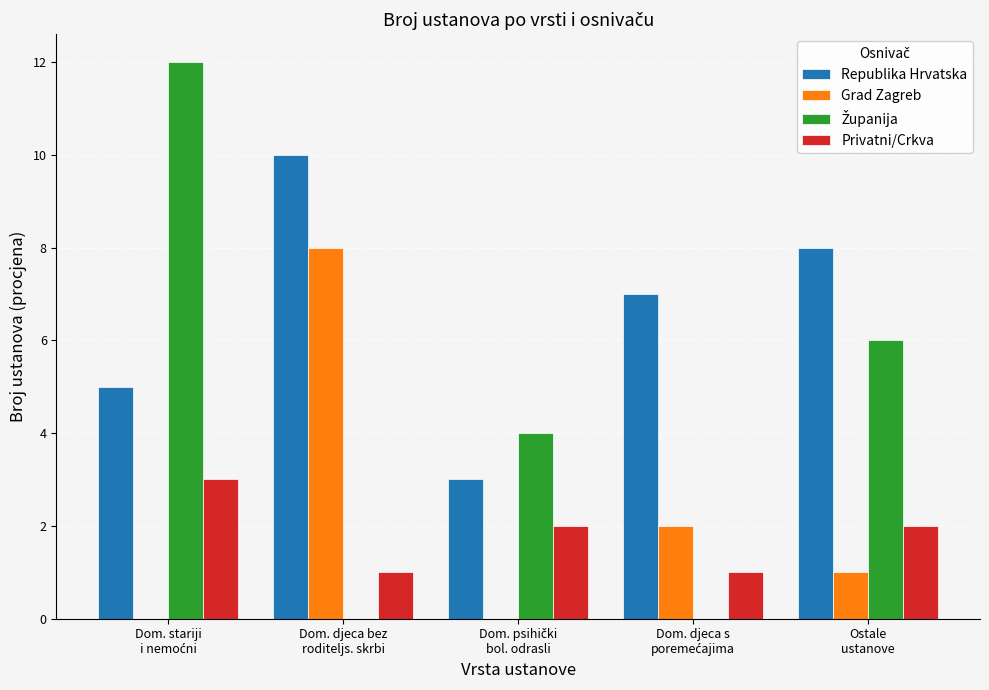

Does the chart contain stacked bars?

No